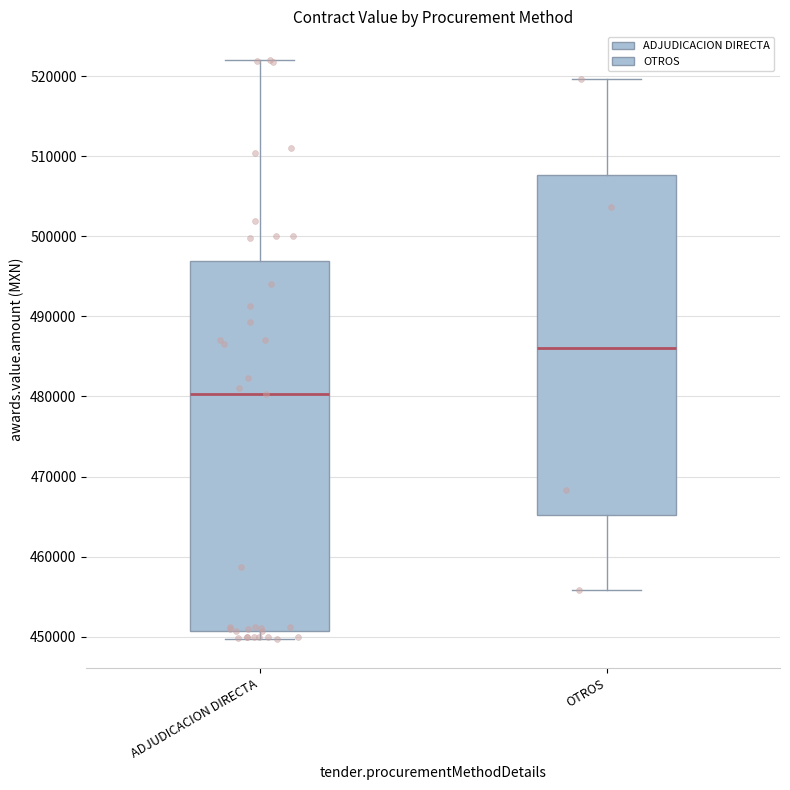

Where is the lower edge of the box for OTROS on the y-axis? The values are not printed on the chart, so give them approximately, as read against the axis.

465000